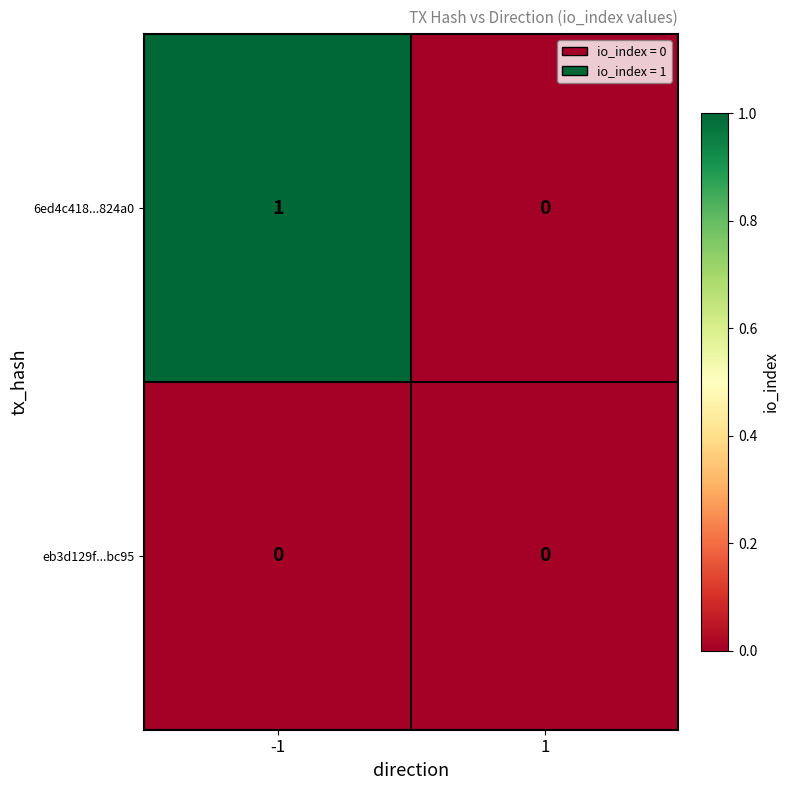

Which series has the largest total across all categories?

6ed4c418...824a0